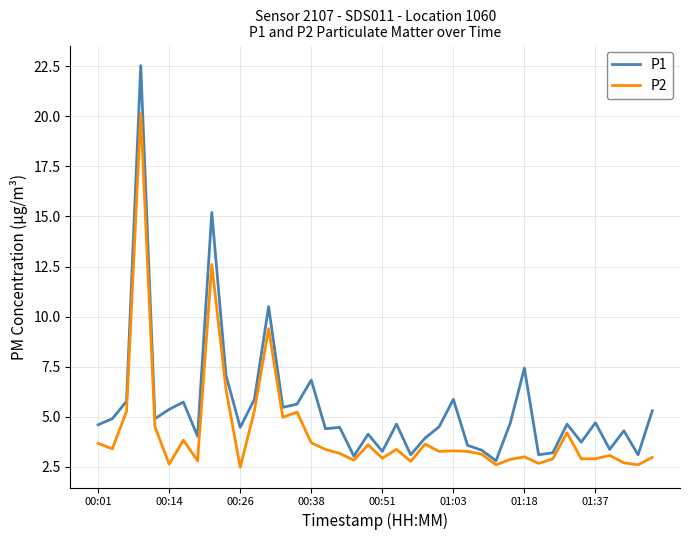

What is the maximum value for P2?

20.1